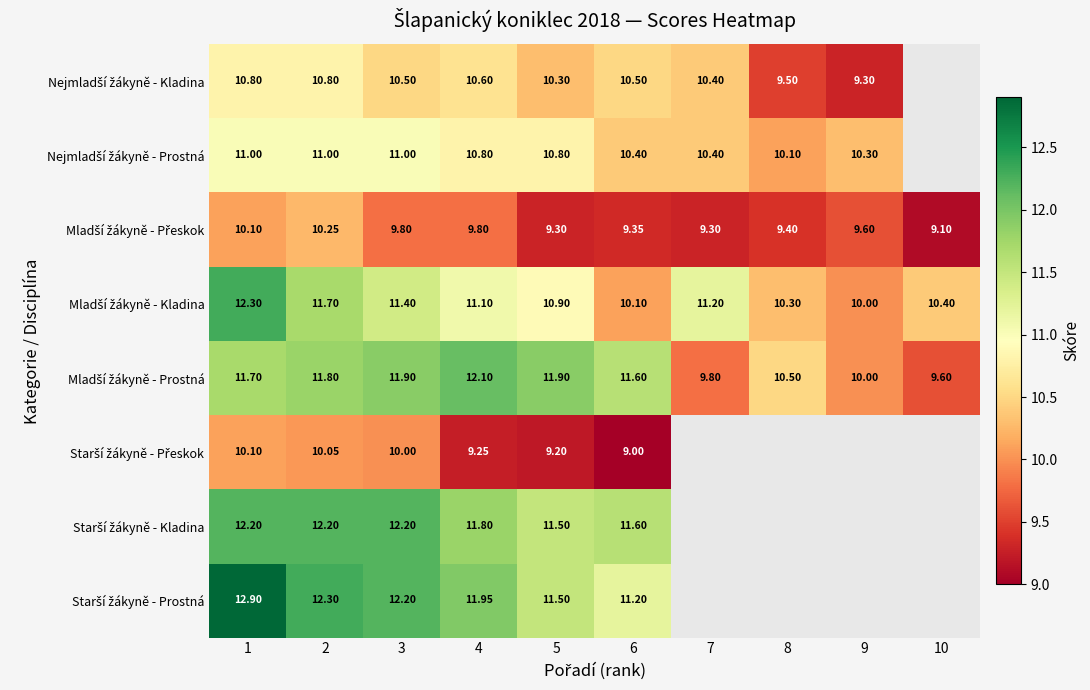

Which has a higher value, 4 or 9?

4